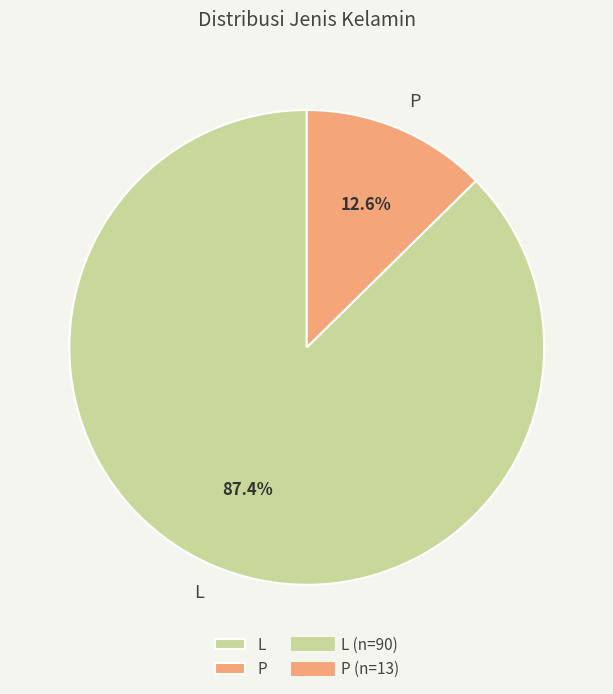

To the nearest percent, what portion does P represent?

13%